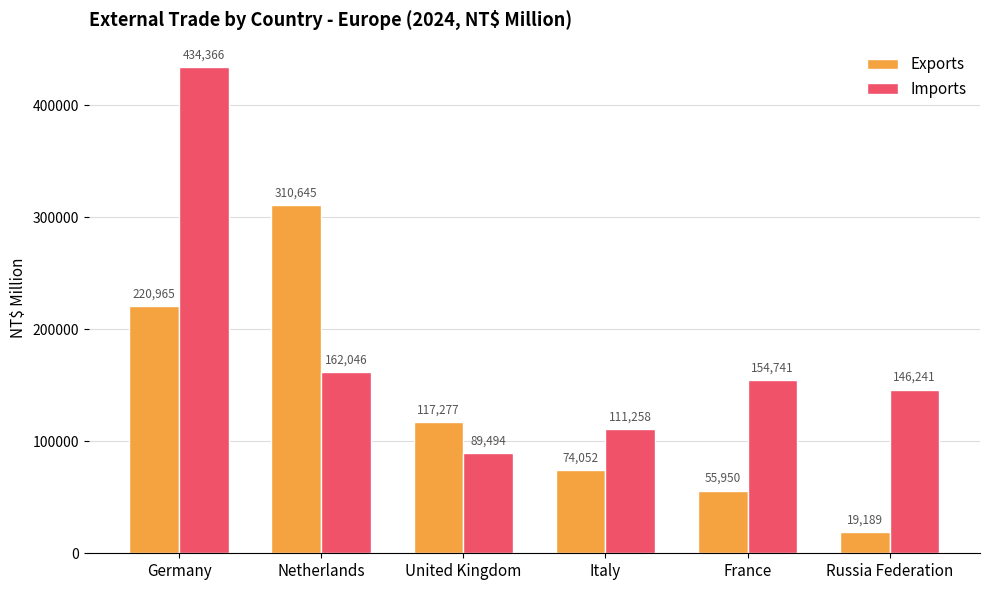

What is the maximum value for Imports?

434366